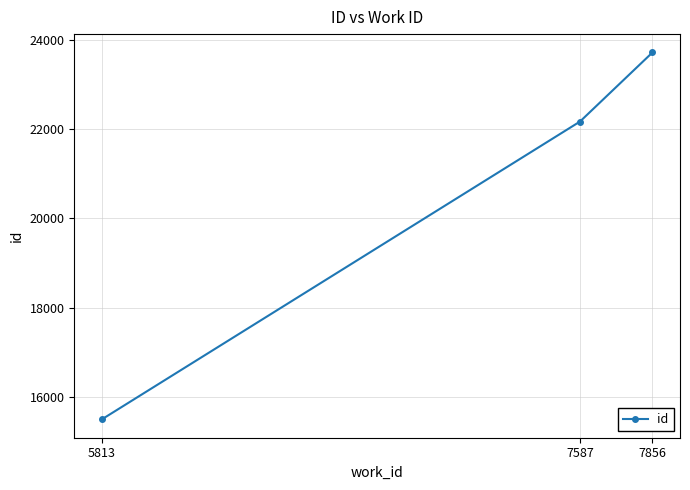

What is the greatest value displayed?

23716